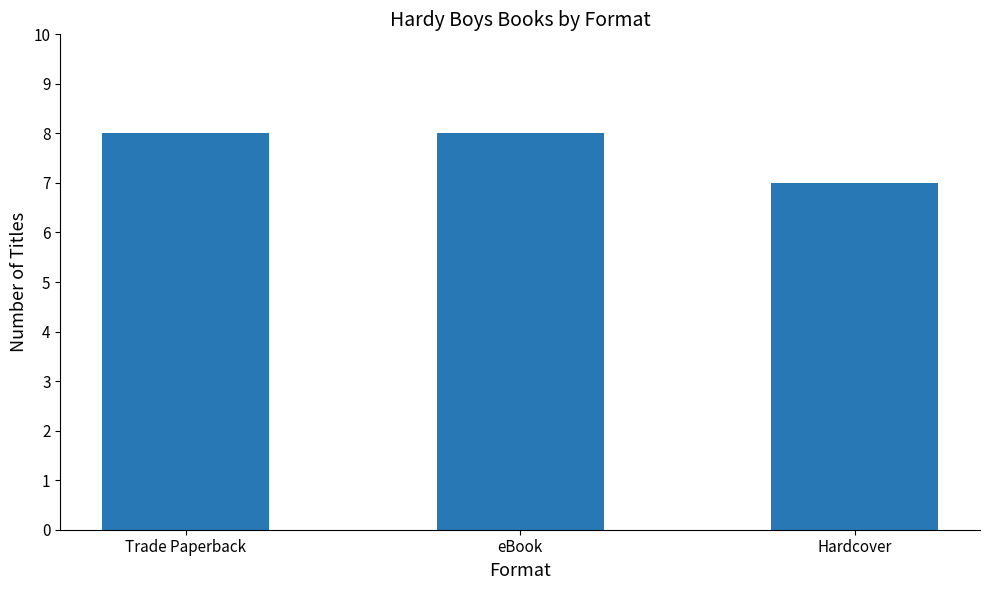

Reading left to right, transcribe all the data shown in this chart.

8	8	7